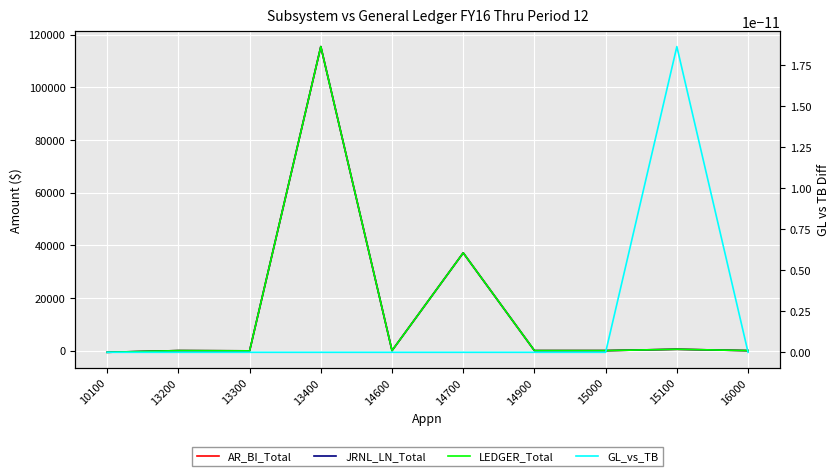

What is the lowest value of the JRNL_LN_Total series?

-637.0